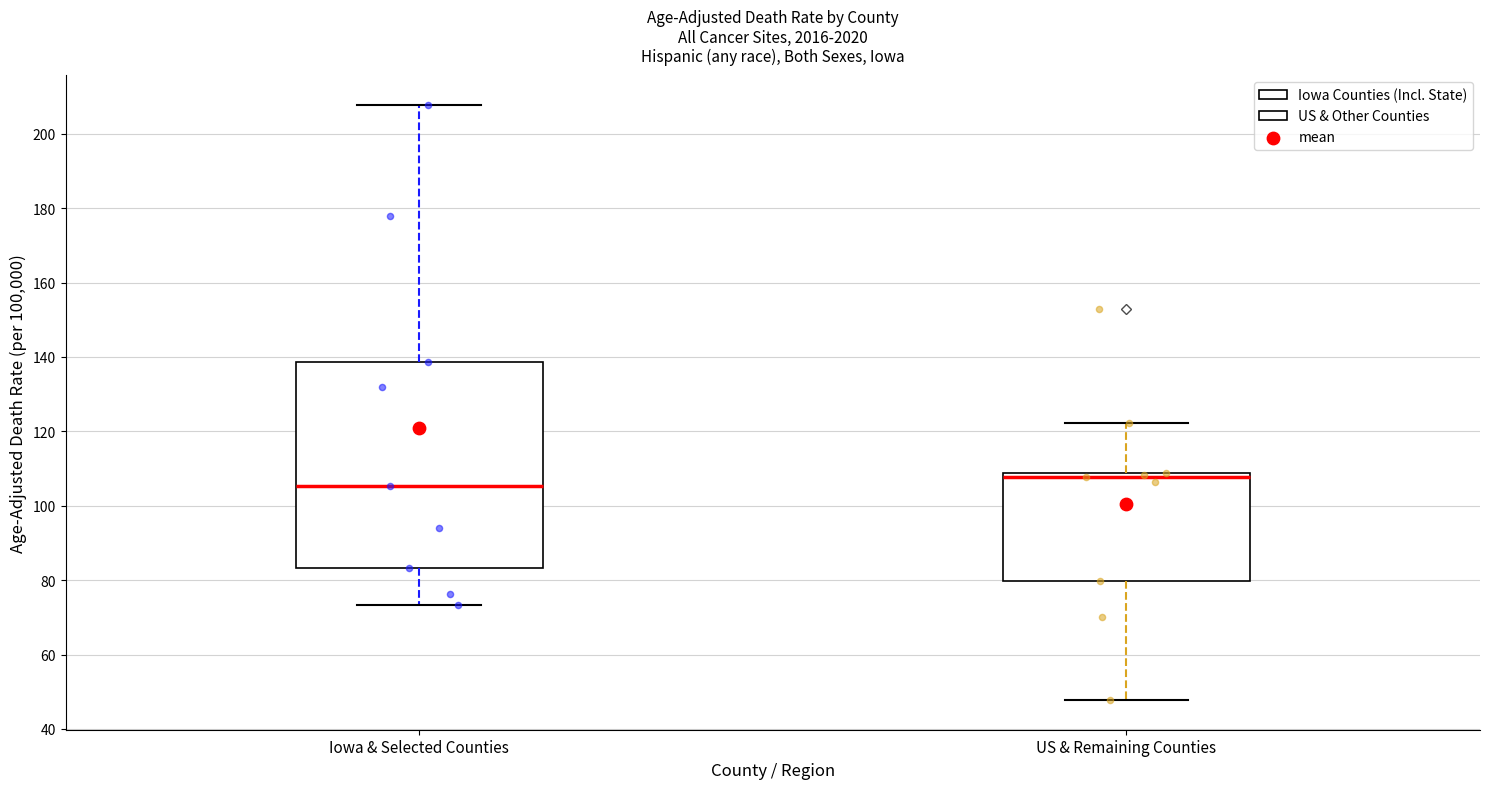

Reading left to right, transcribe this box plot: for each box, give where its median line is, the range the box spans, and where its two whiskers end, as read against the y-axis. The values are not printed on the chart, so give them approximately, as read against the axis.

Iowa & Selected Counties: median 106, box 84 to 138, whiskers 74 to 208
US & Remaining Counties: median 108 (just below the box's upper edge), box 80 to 108, whiskers 48 to 122